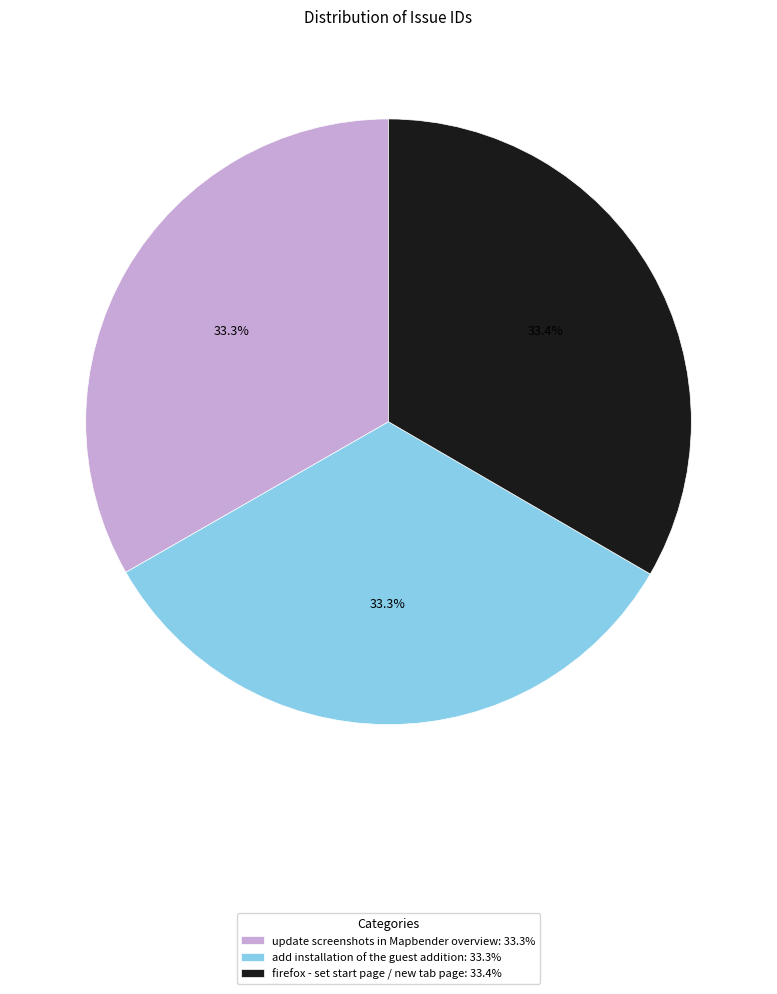

What percentage is the firefox - set start page / new tab page slice, to the nearest percent?

33%